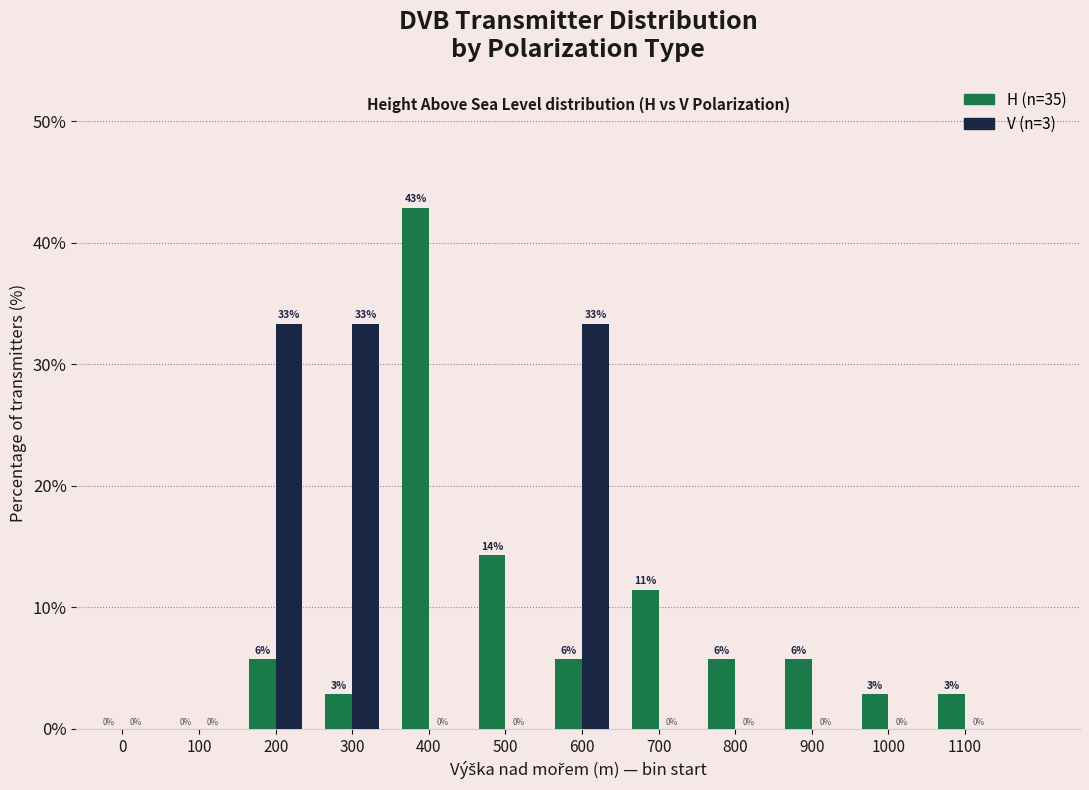

At which category is the sum across all series the highest?

400